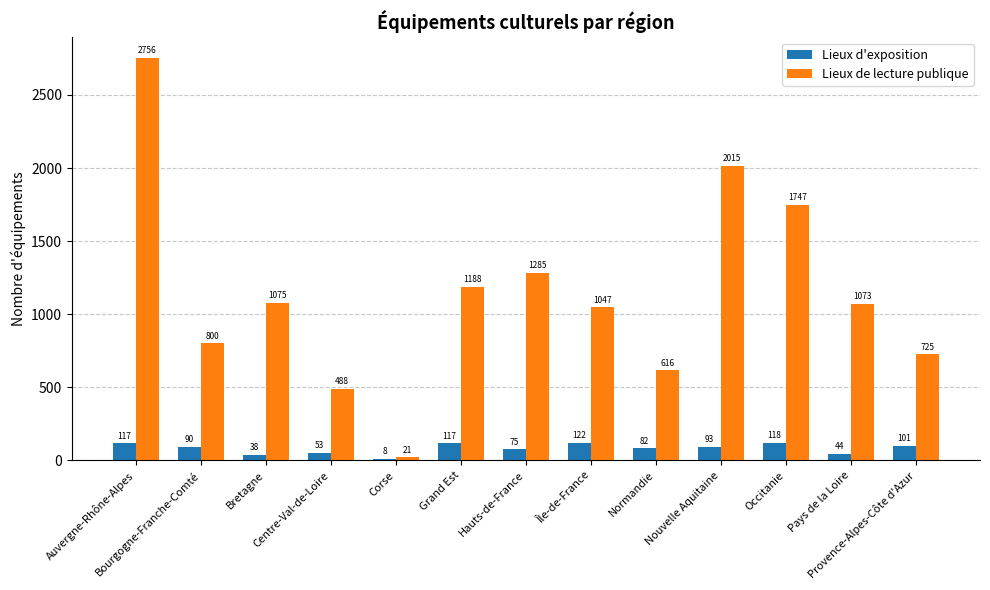

What is the maximum value shown in the chart?

2756